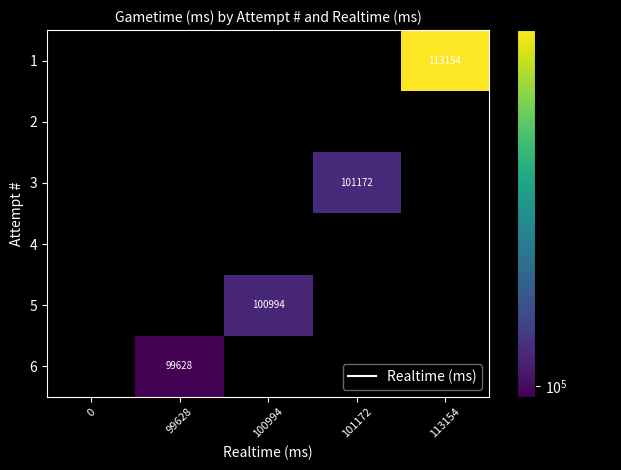

Between 101172 and 99628, which is larger?

101172